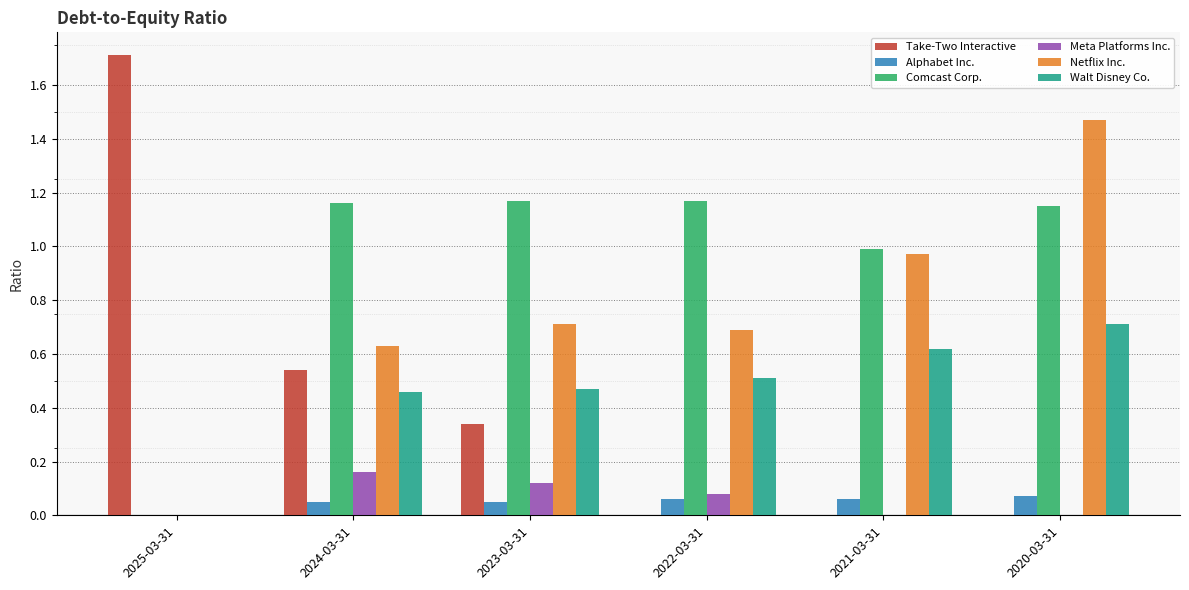

What is the sum of all Netflix Inc. values?

4.5